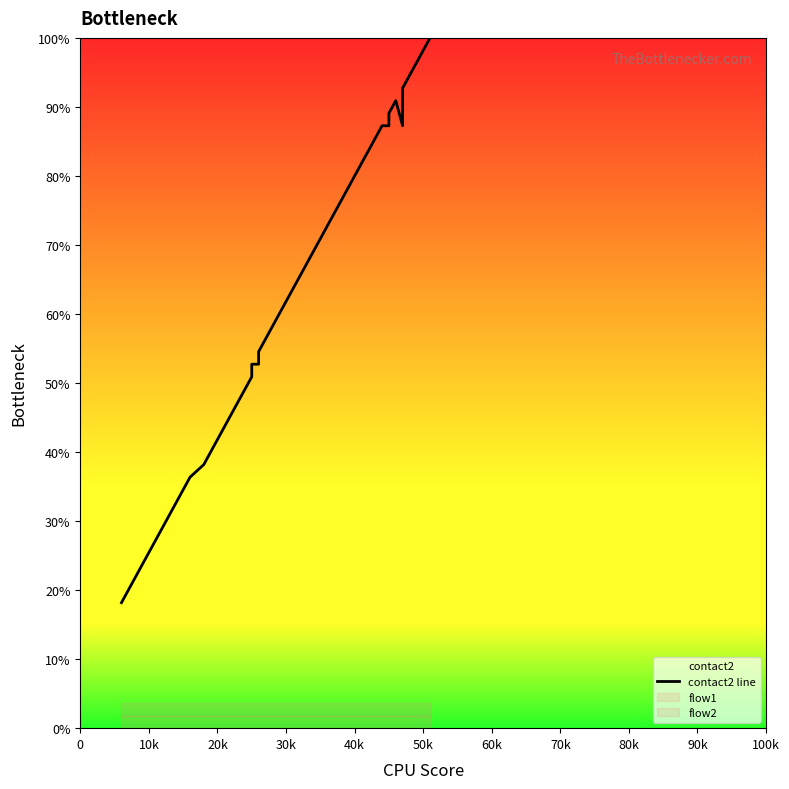

What is the value of the 16th point from the left?

52.7